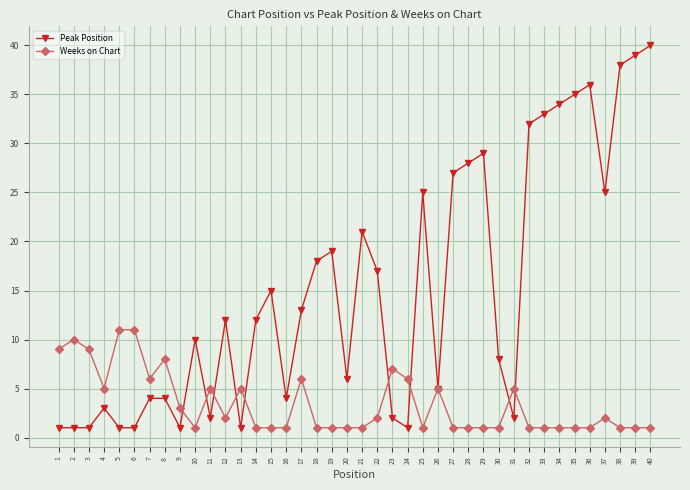

What is the value of the Weeks on Chart point at the 32nd from the left?

1